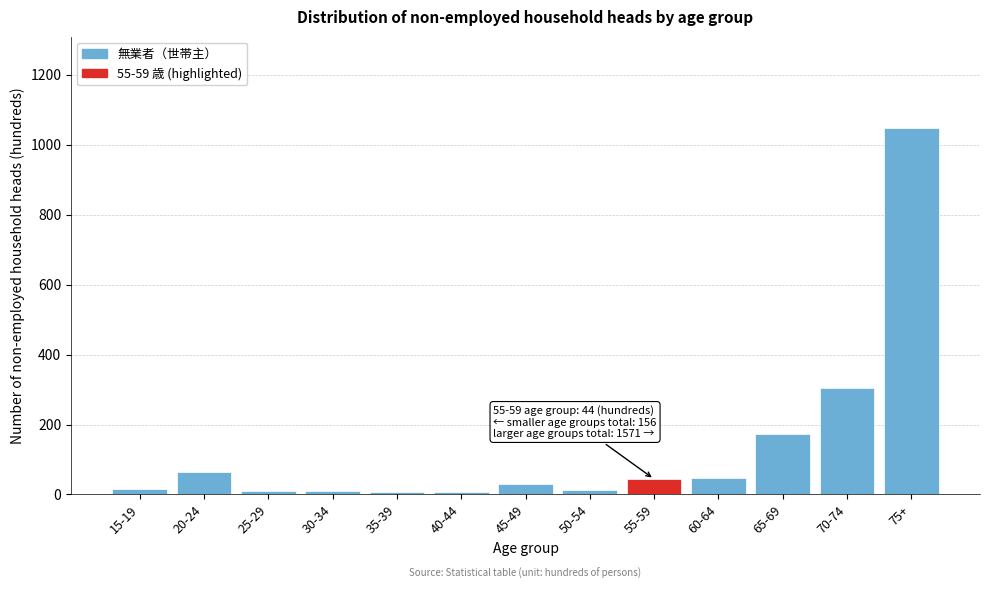

Which label corresponds to the largest value in the chart?

75+